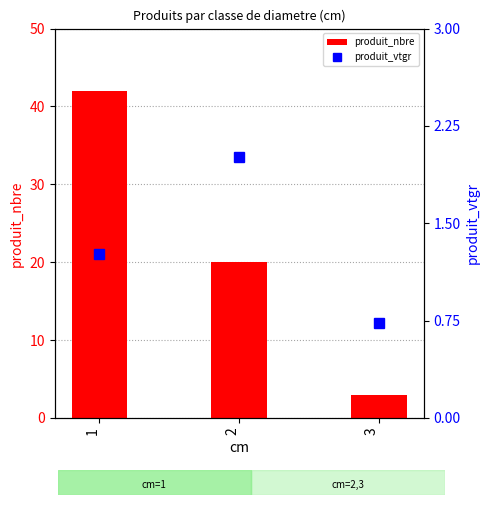

What is the difference between the maximum and minimum values in the produit_vtgr series?

1.3